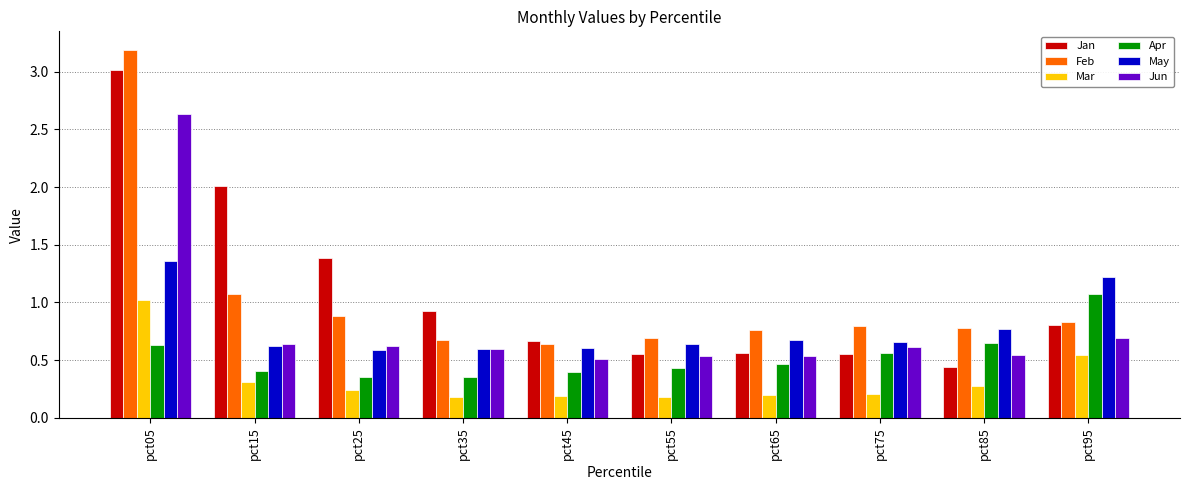

At how many categories does at least one series exceed 1?

4